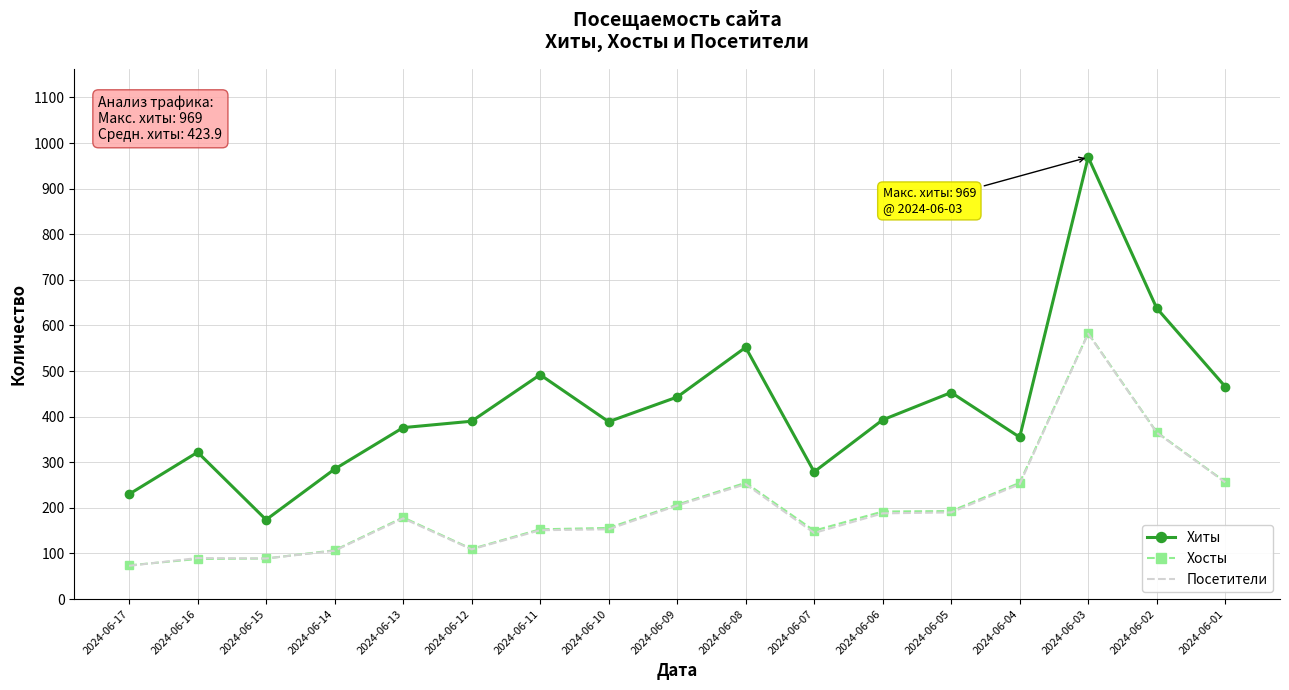

What is the sum of all Хосты values?

3414